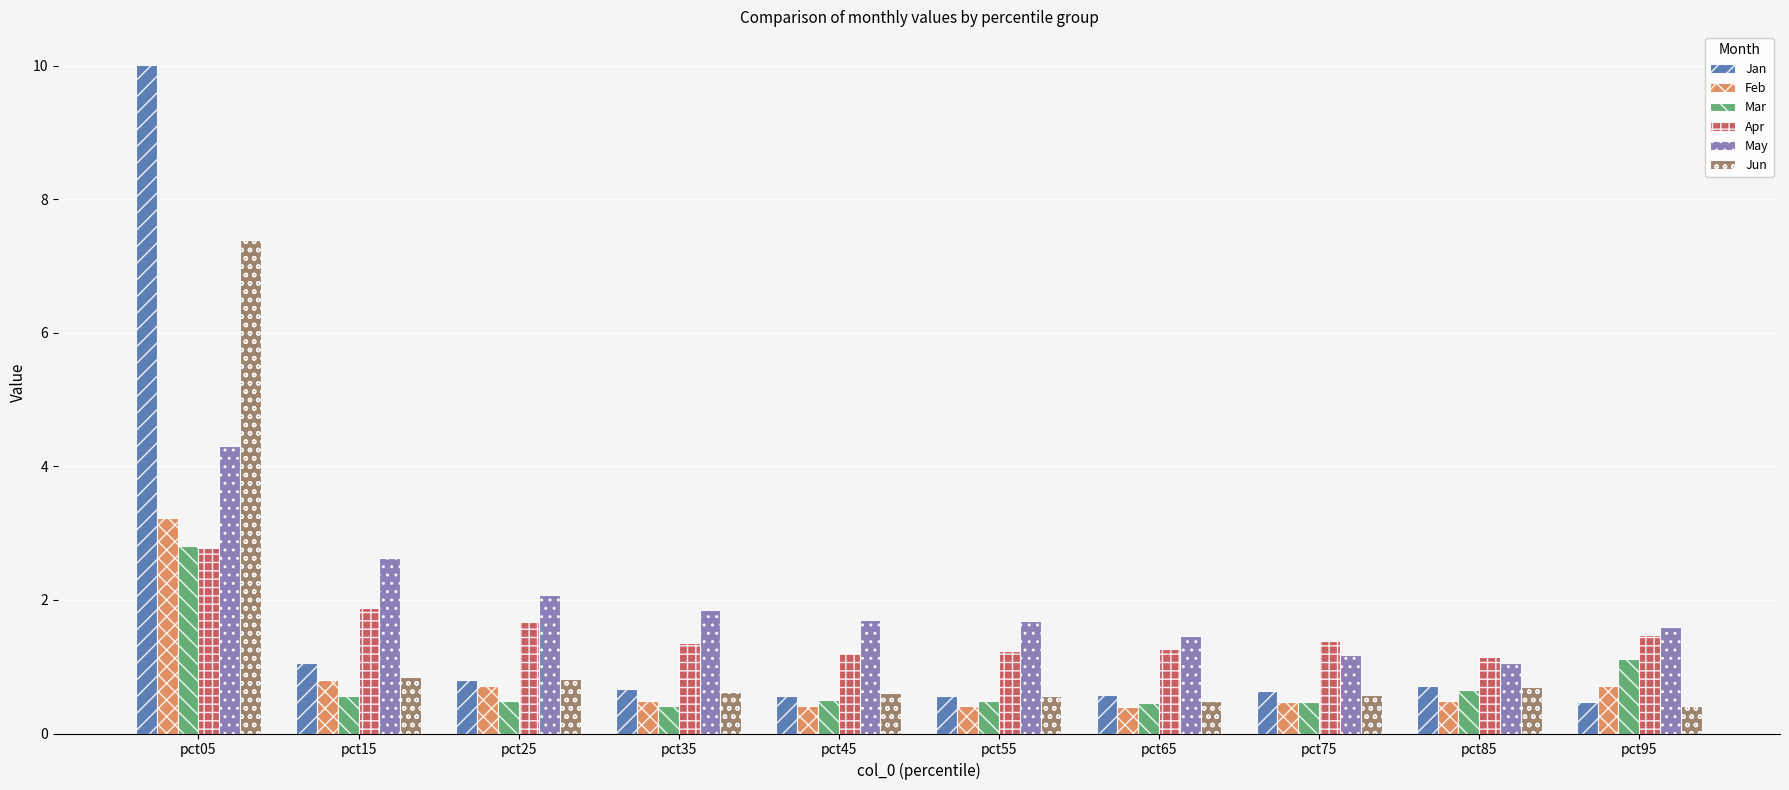

What is the total value across all series at pct15?

7.8